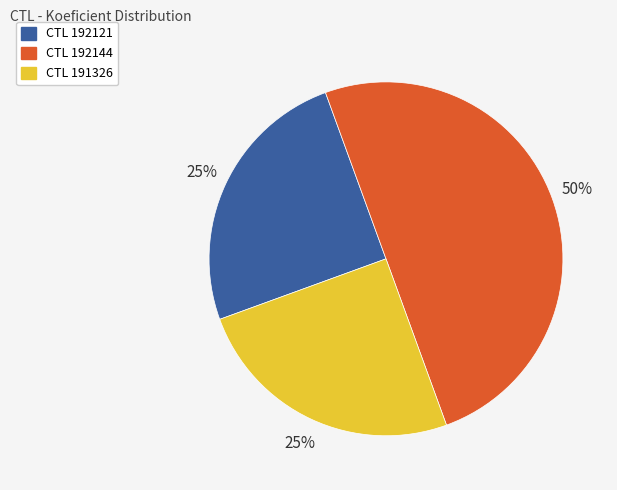

To the nearest percent, what is the average slice percentage?

33%